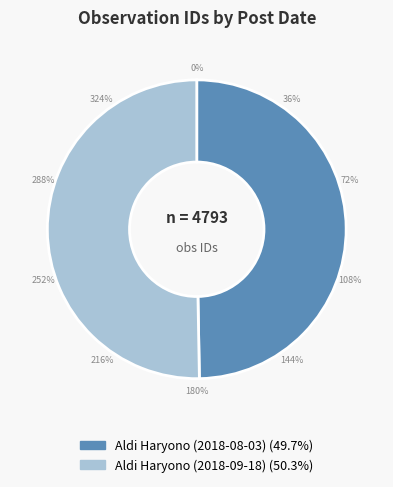

What is the change in value from Aldi Haryono (2018-08-03) to Aldi Haryono (2018-09-18)?

+27